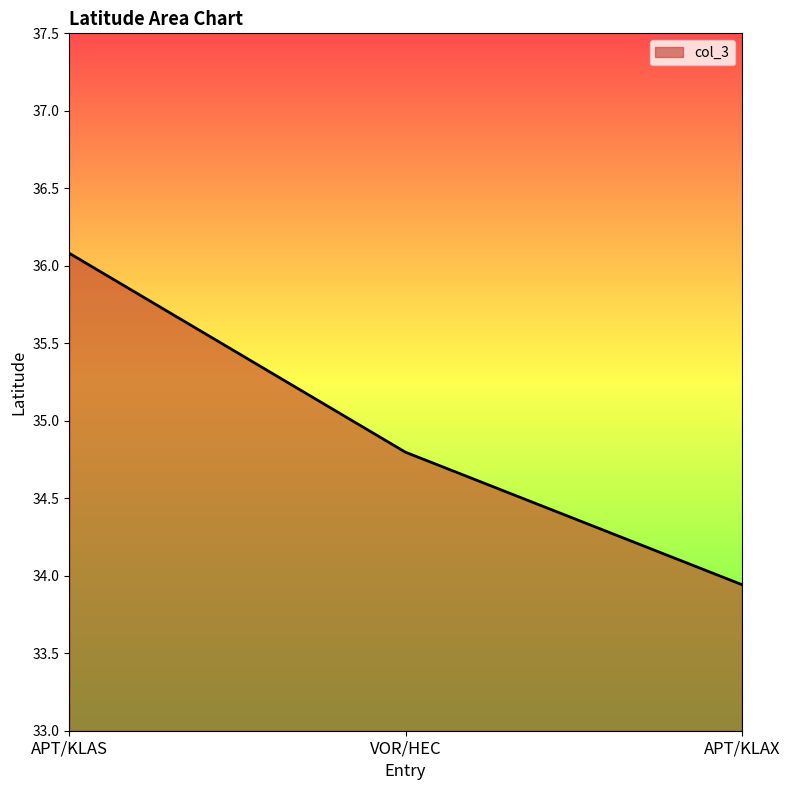

Which label corresponds to the largest value in the chart?

APT/KLAS